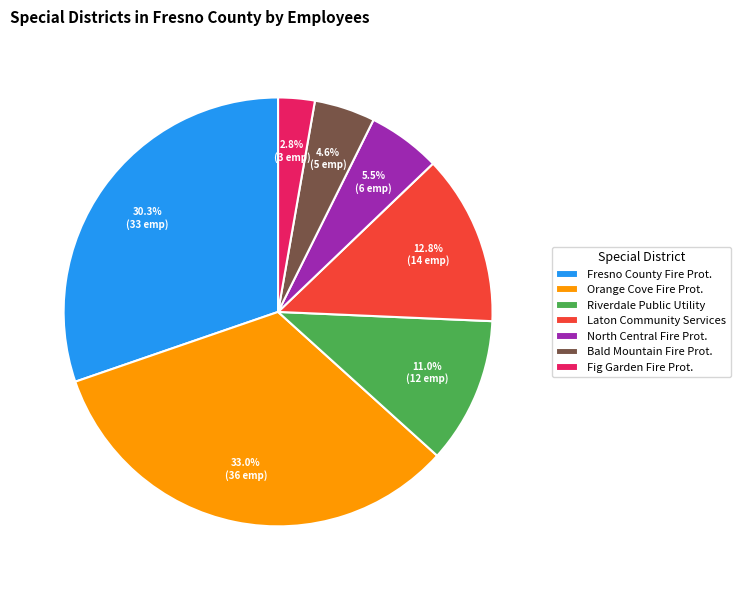

What is the smallest slice in the pie chart?

Fig Garden Fire Prot.